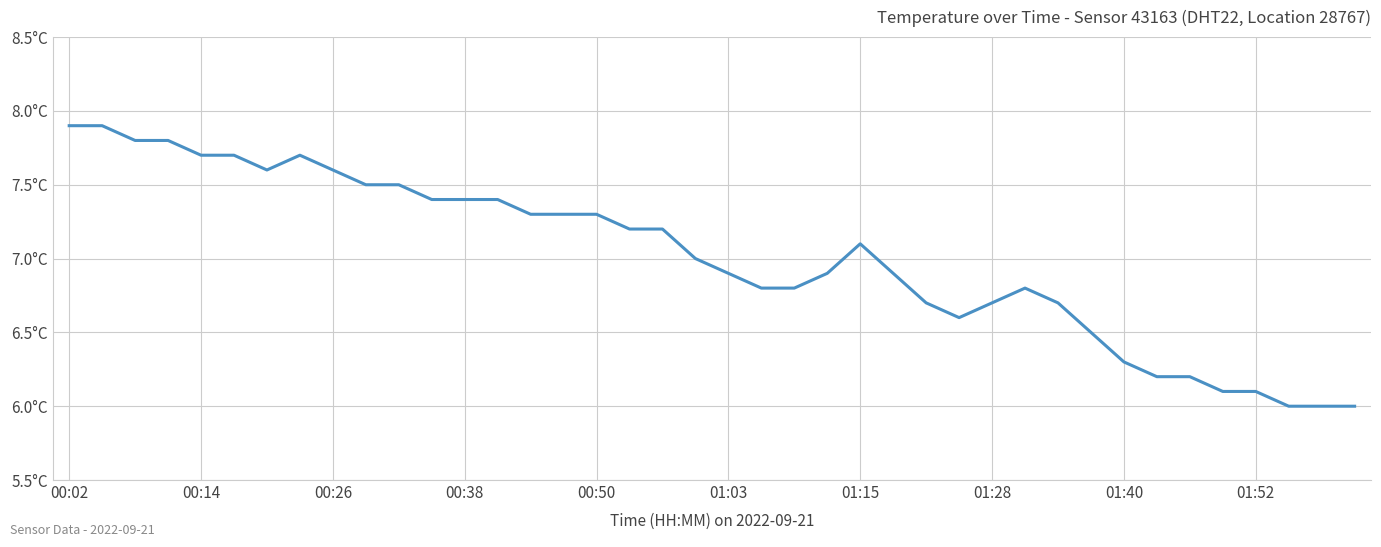

What is the minimum value shown in the chart?

6.0